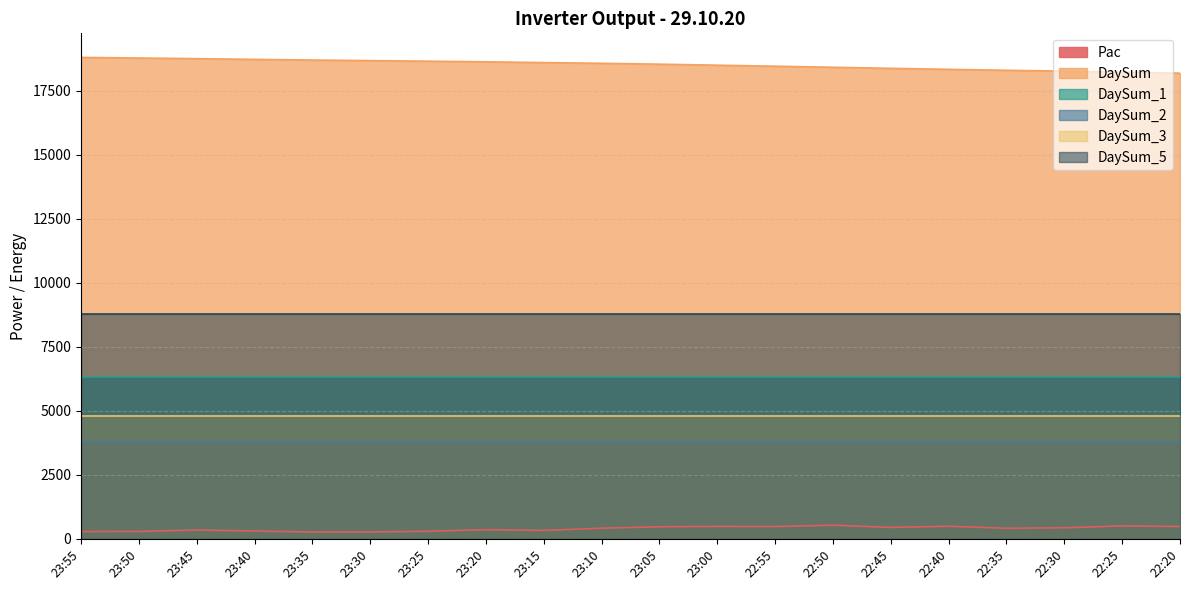

What is the total value across all series at 23:45?

42744